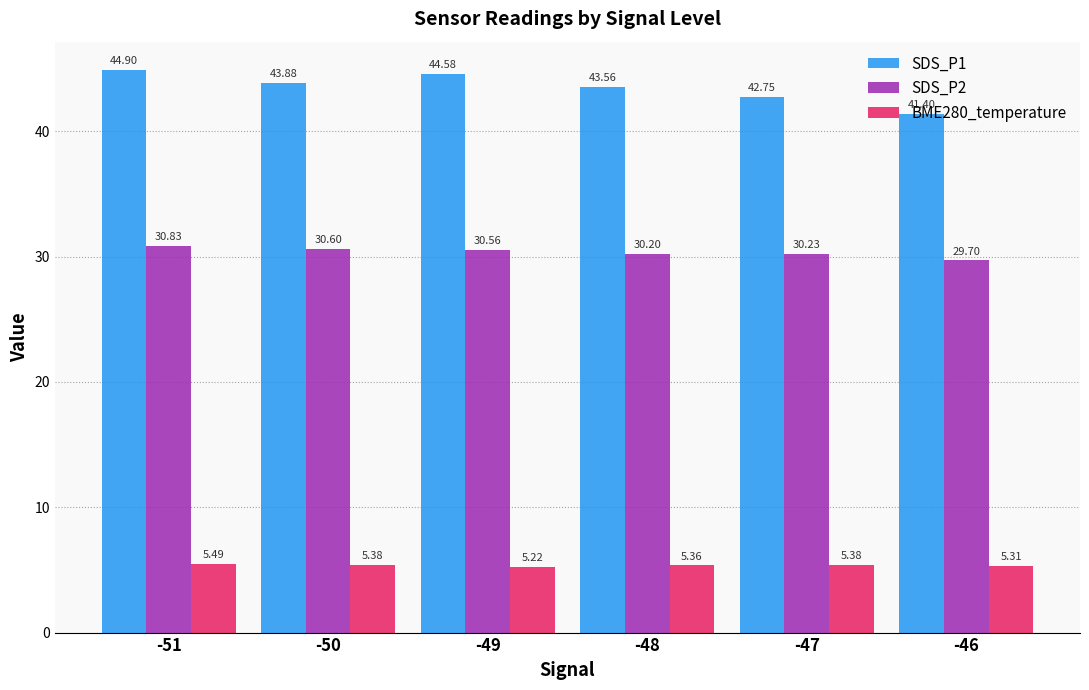

At how many categories does at least one series exceed 25?

6